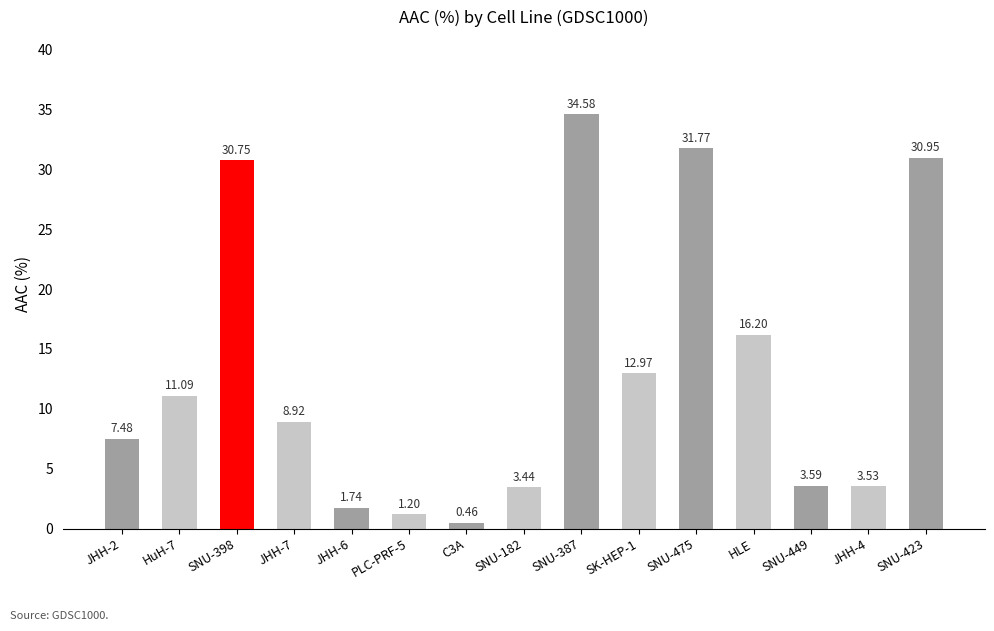

What is the difference between the values at JHH-7 and HuH-7?

2.2